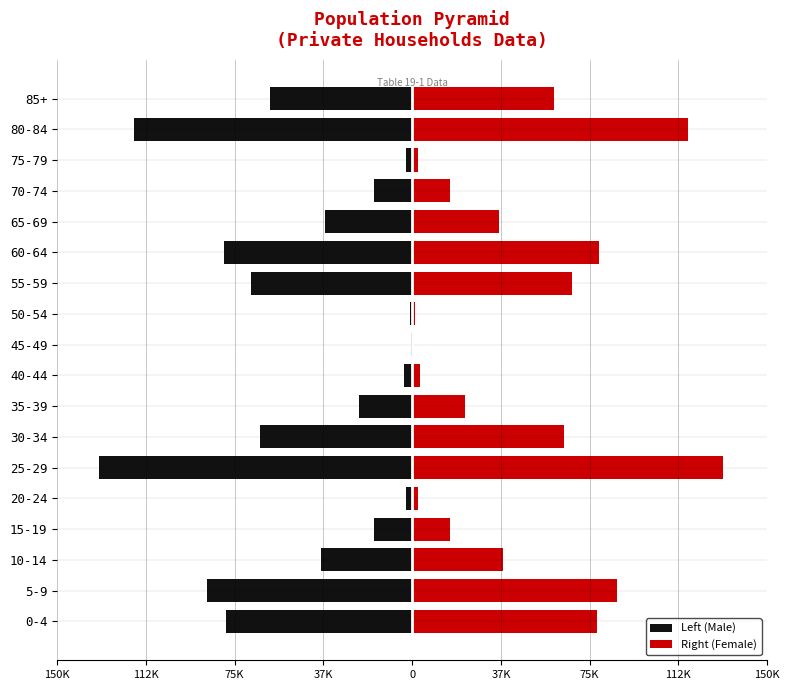

What is the difference between the maximum and minimum values in the Right (Female) series?

131178